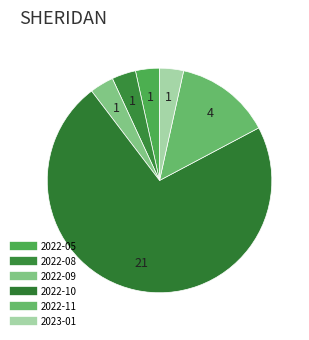

How many segments does this pie chart have?

6